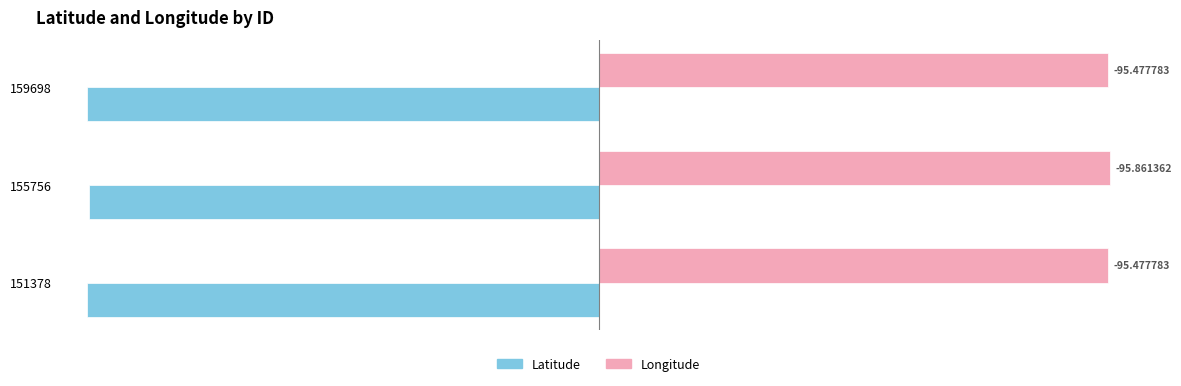

What are all the series names shown in the legend?

Latitude, Longitude